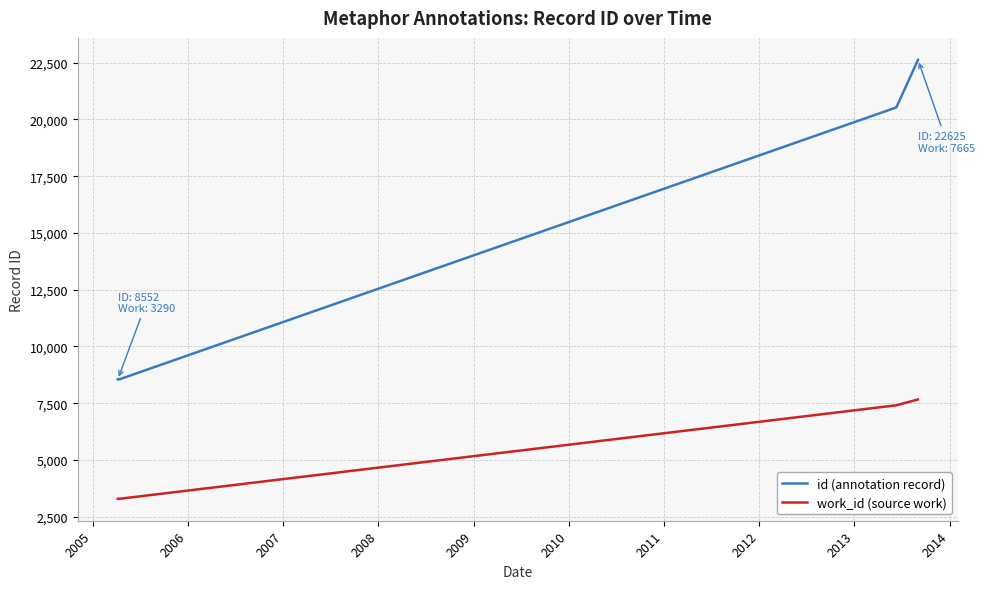

Reading left to right, extract all data points from this chart.

id (annotation record): 8552	8555	20528	20529	22620	22621	22622	22623	22624	22625
work_id (source work): 3290	3290	7408	7408	7665	7665	7665	7665	7665	7665